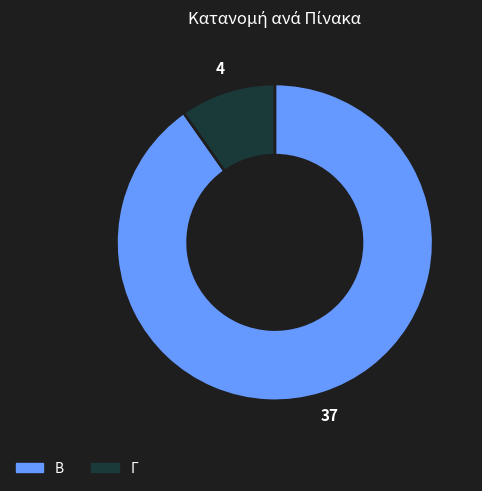

How many slices are in this pie chart?

2